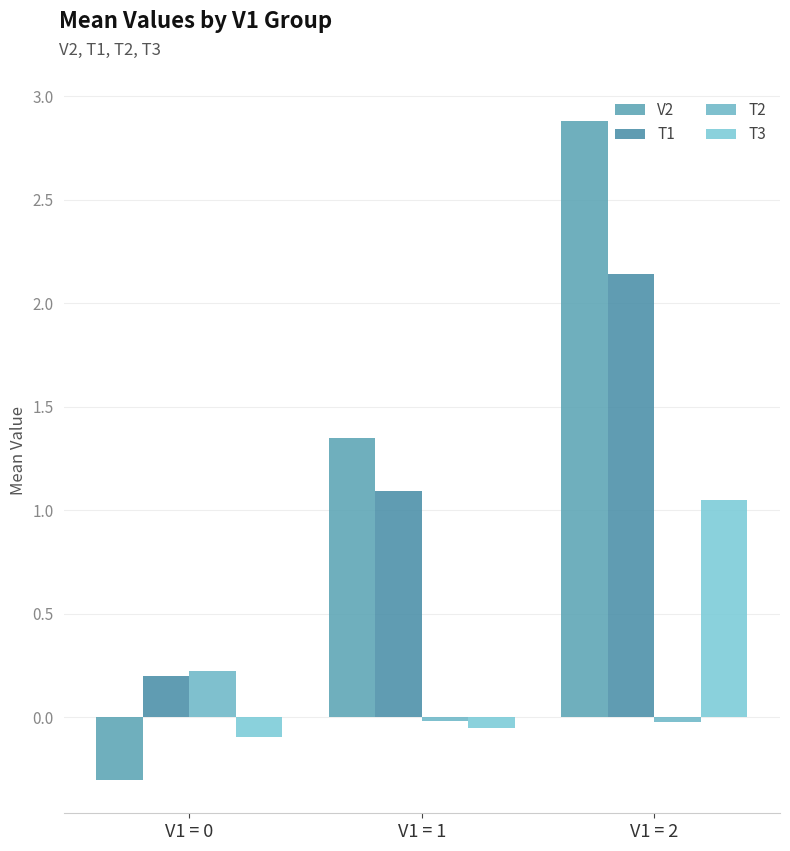

Are the bars grouped side by side (vs. stacked)?

Yes